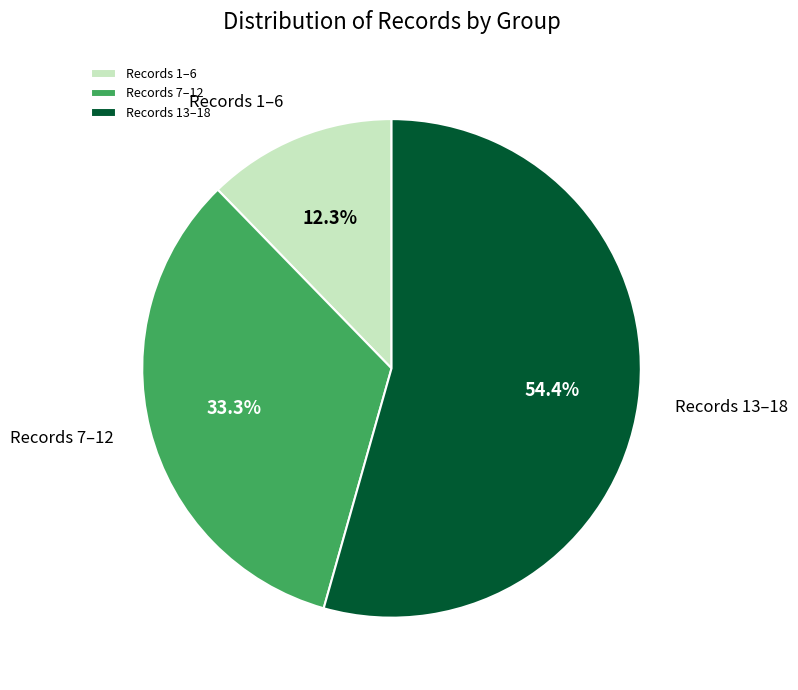

To the nearest percent, what is the average slice percentage?

33%